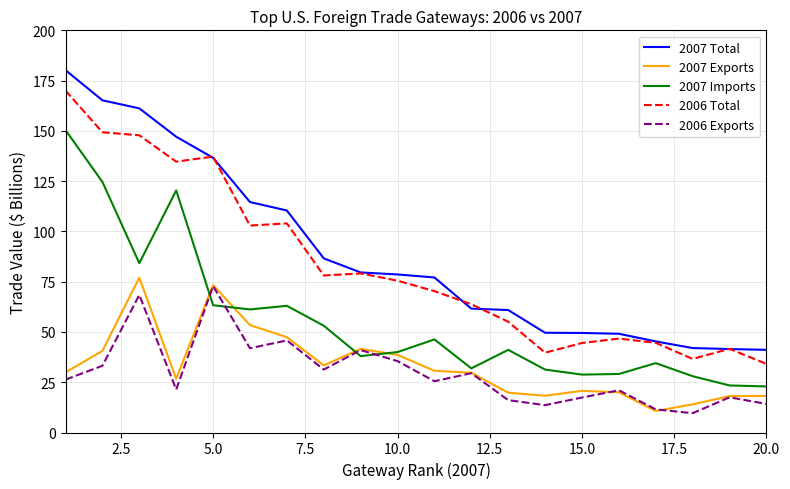

At how many categories does at least one series exceed 62?

12